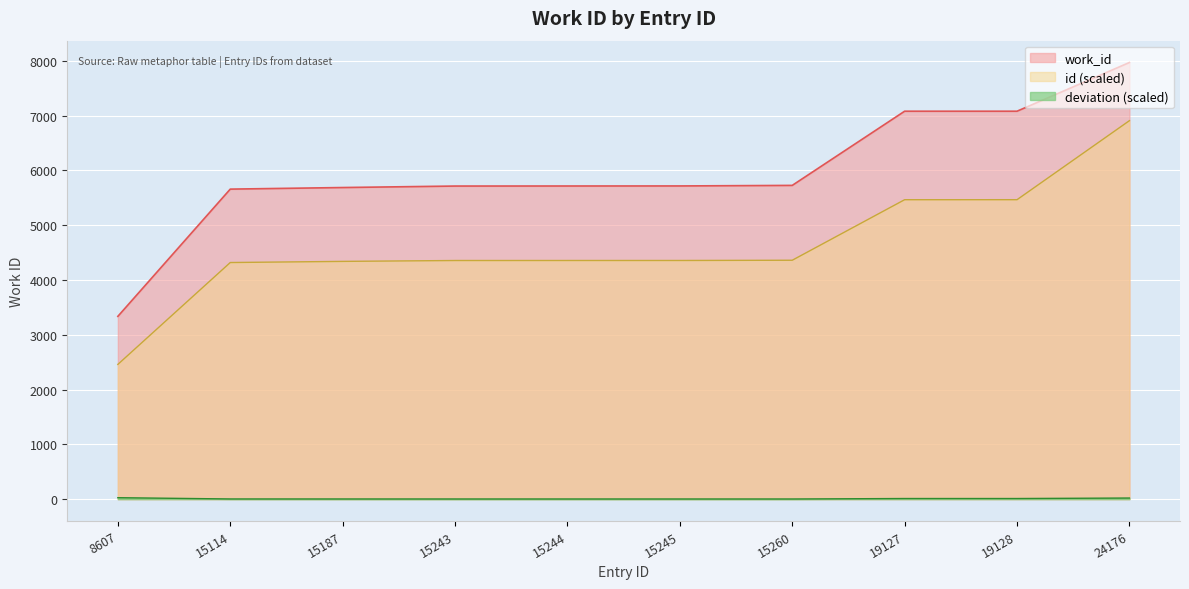

At which category does the chart reach its peak across all series?

24176